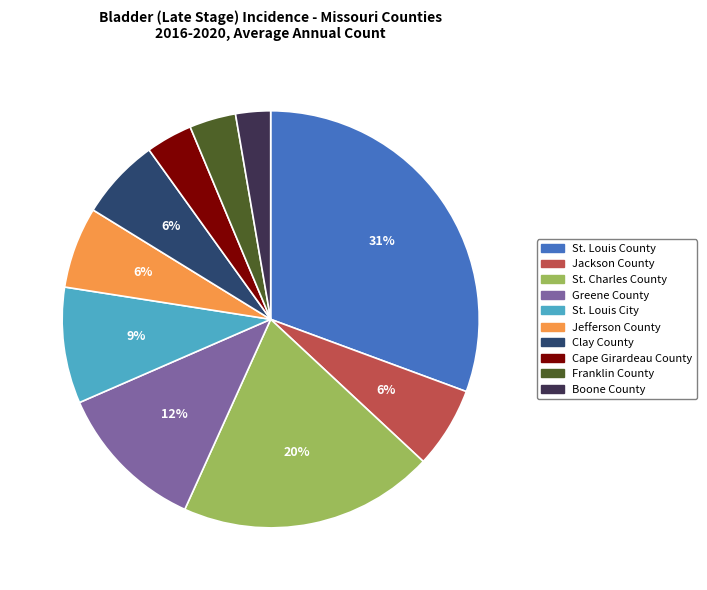

Do Clay County and St. Charles County together represent more than half of the pie?

No